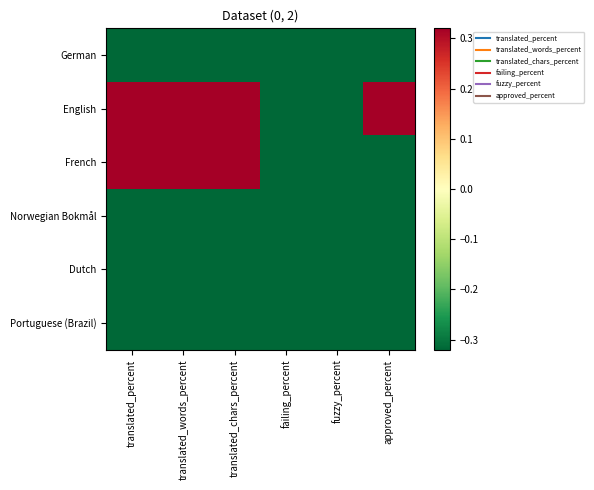

Which series has the widest spread of values?

English